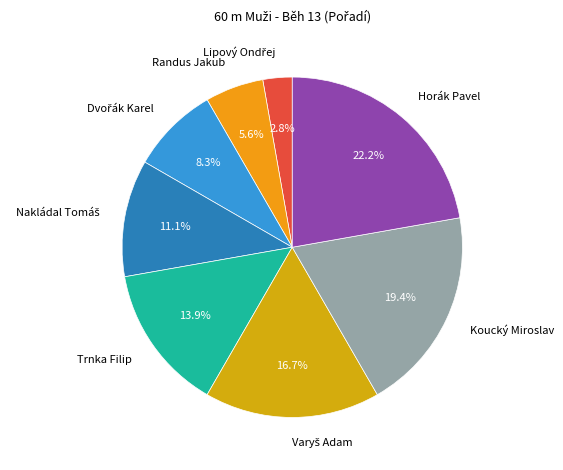

Which has a higher value, Trnka Filip or Koucký Miroslav?

Koucký Miroslav